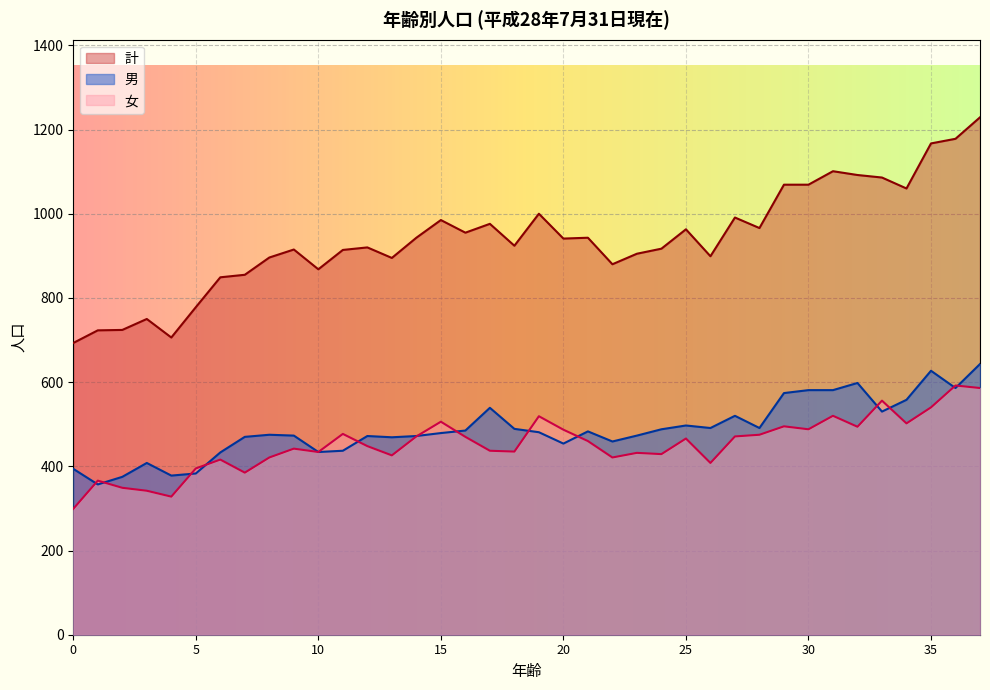

What is the difference between the 女 values at 12 and 4?

120